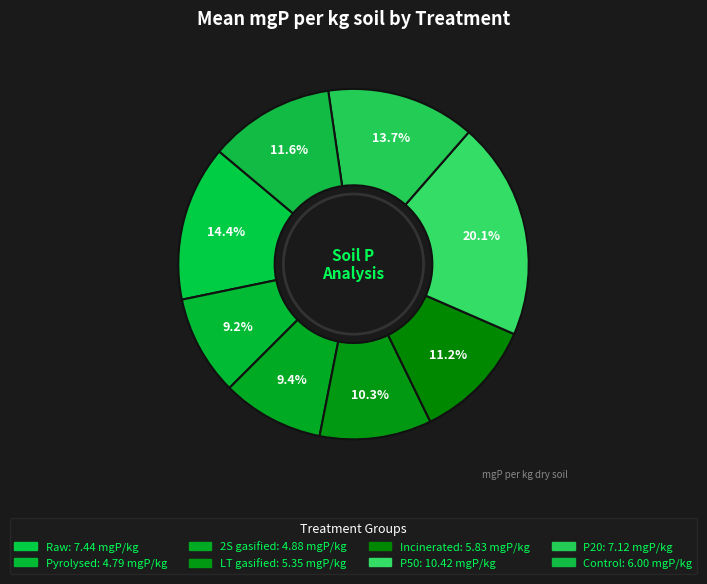

True or false: Raw accounts for 14% of the total.

True